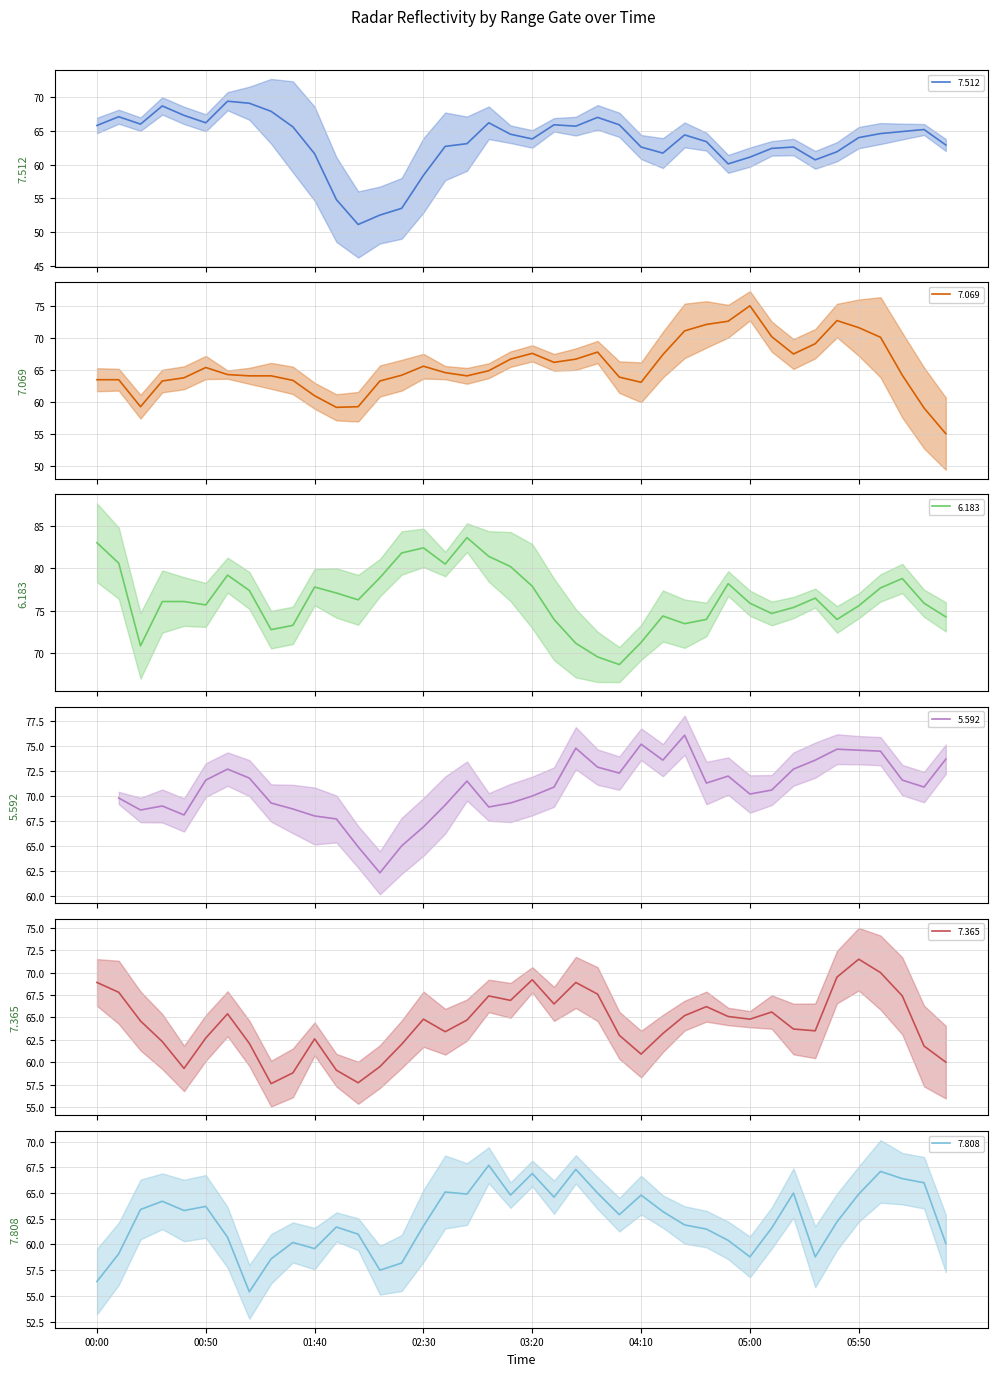

True or false: 7.512 has a value of 89.2 at 2008/05/09 05:10.

False